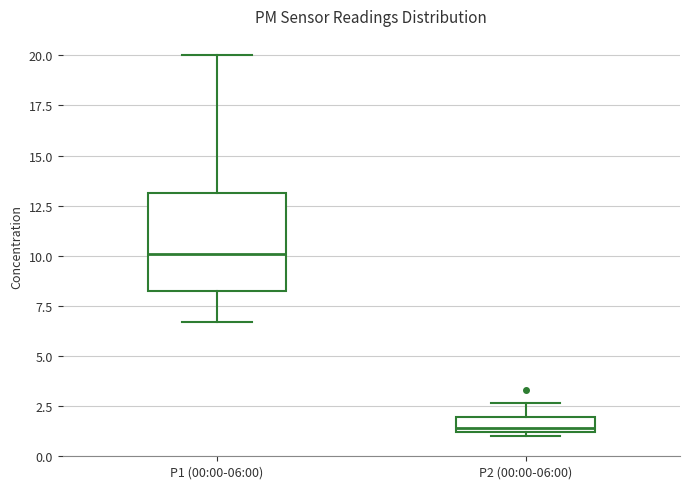

Reading left to right, transcribe this box plot: for each box, give where its median line is, the range the box spans, and where its two whiskers end, as read against the y-axis. The values are not printed on the chart, so give them approximately, as read against the axis.

P1 (00:00-06:00): median 10.0, box 8.0 to 13.0, whiskers 6.5 to 20.0
P2 (00:00-06:00): median 1.5, box 1.0 to 2.0, whiskers 1.0 (just below the box's lower edge) to 2.5